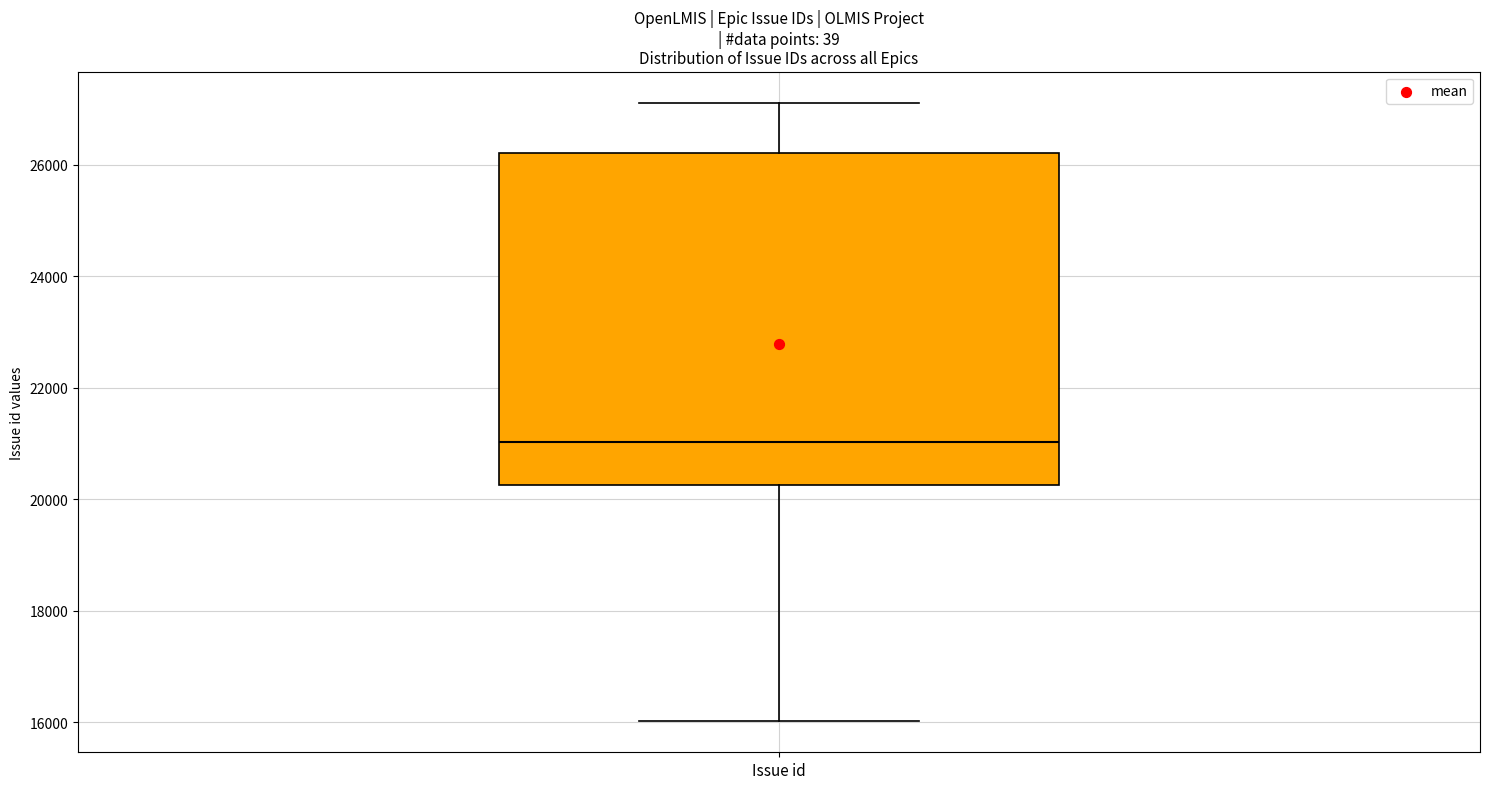

Transcribe this box plot: give where the median line is, the range the box spans, and where the two whiskers end, as read against the y-axis. The values are not printed on the chart, so give them approximately, as read against the axis.

median 21000, box 20200 to 26200, whiskers 16000 to 27200